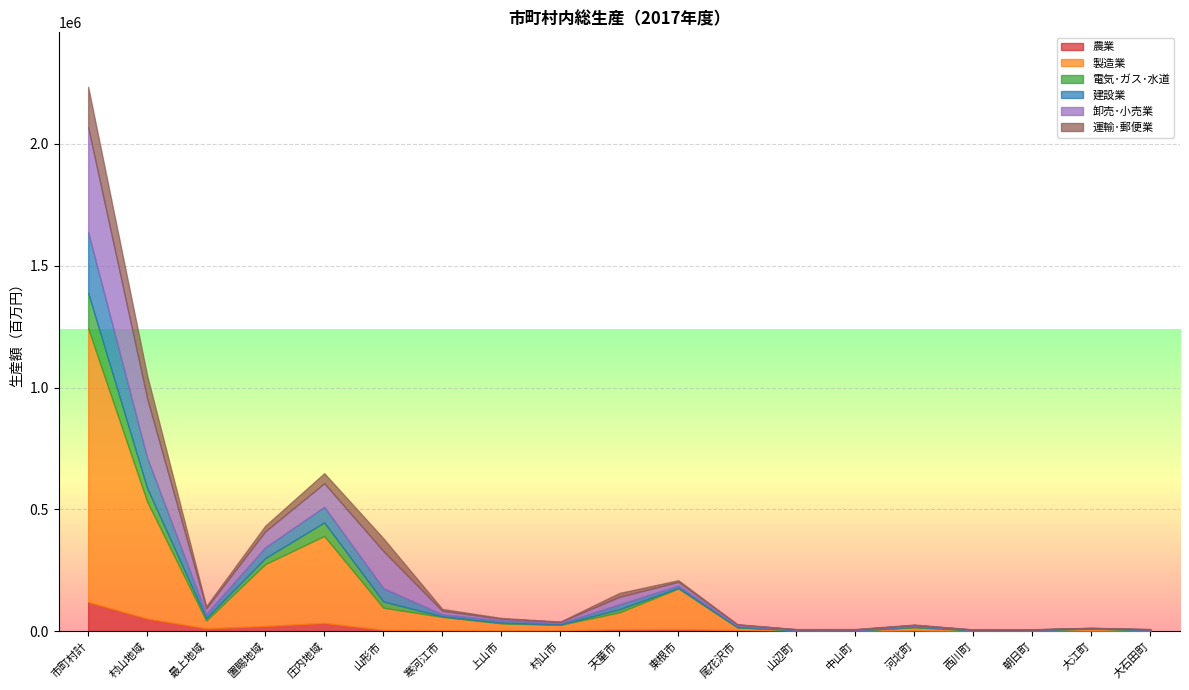

What is the total value across all series at 河北町?

27640